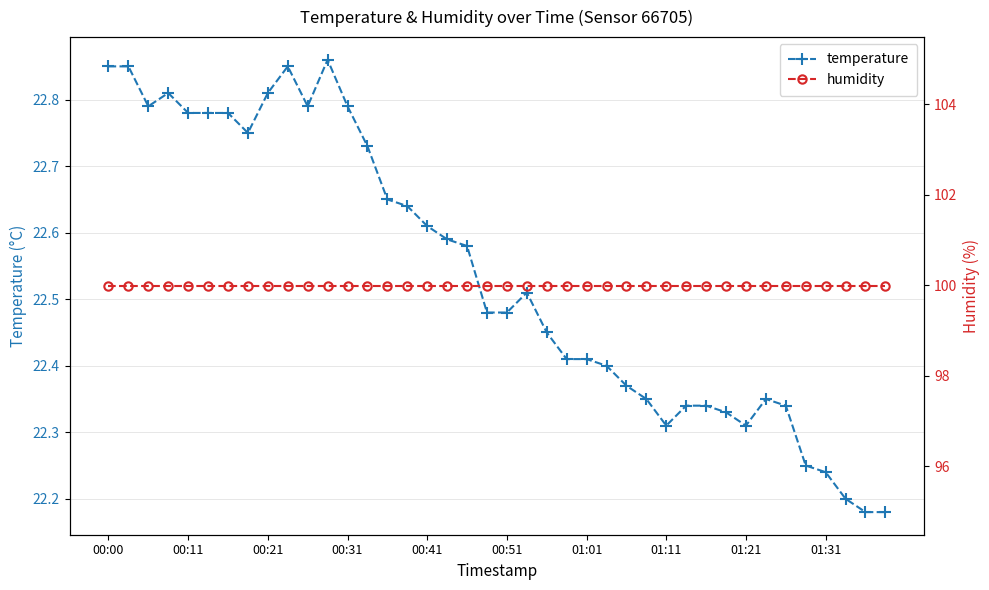

Rank the series by their maximum value, from highest to lowest.

humidity, temperature